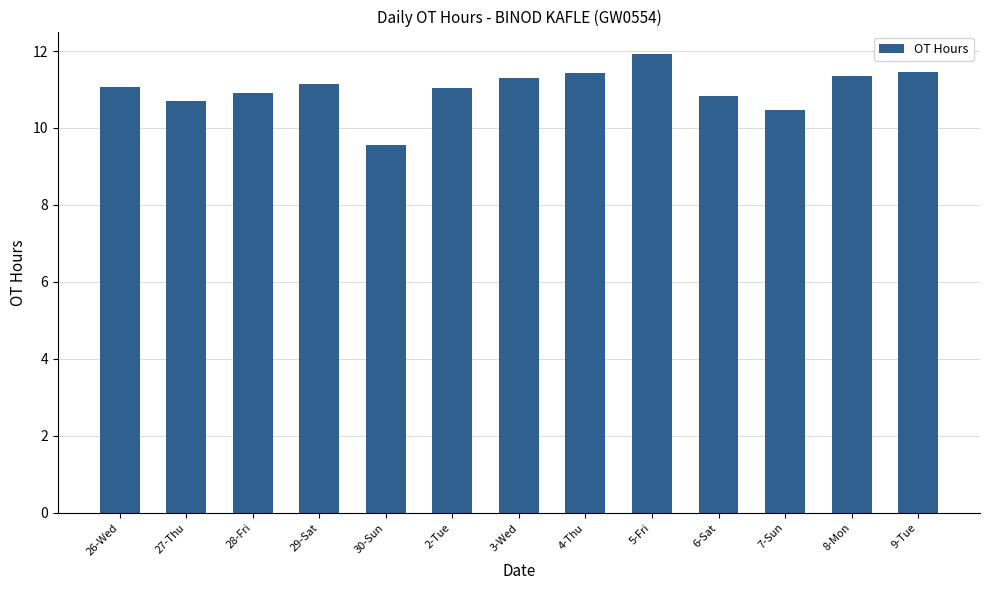

Are the bars horizontal?

No